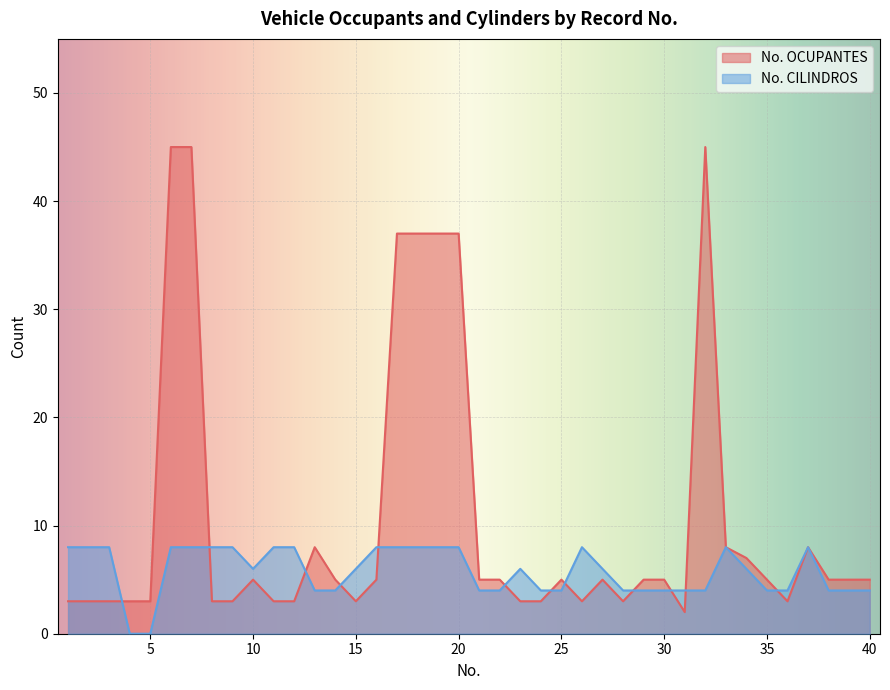

Is it true that No. CILINDROS equals 3 at 6?

False